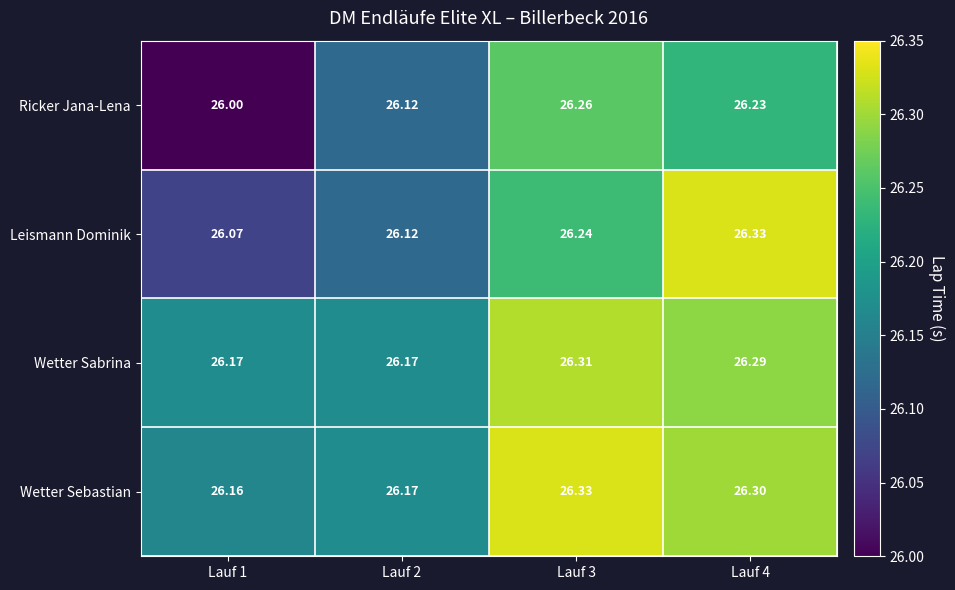

At which category is the sum across all series the highest?

Lauf 4